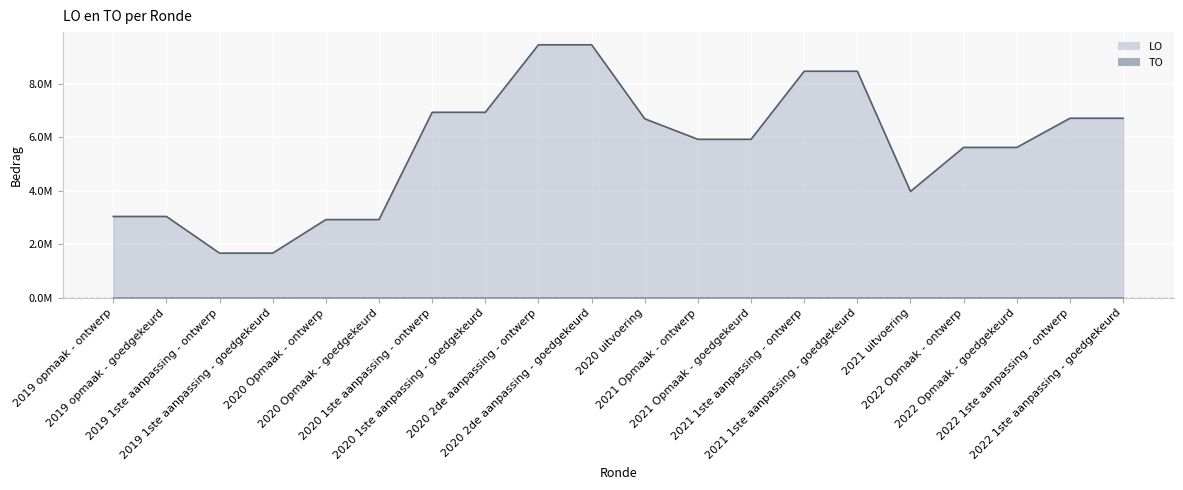

Approximately how many times larger is the value at 2020 Opmaak - goedgekeurd compared to 2021 uitvoering?

0.7